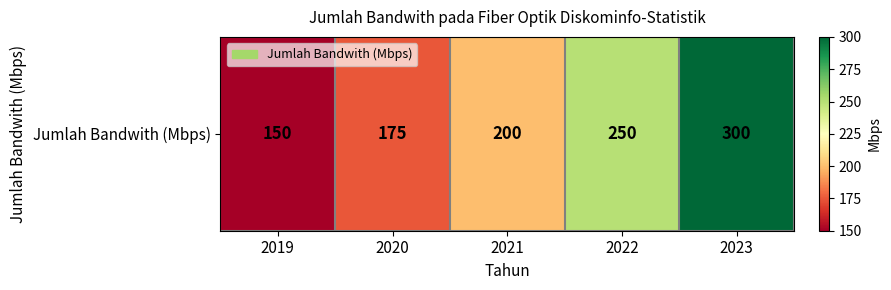

How many values exceed 200?

2